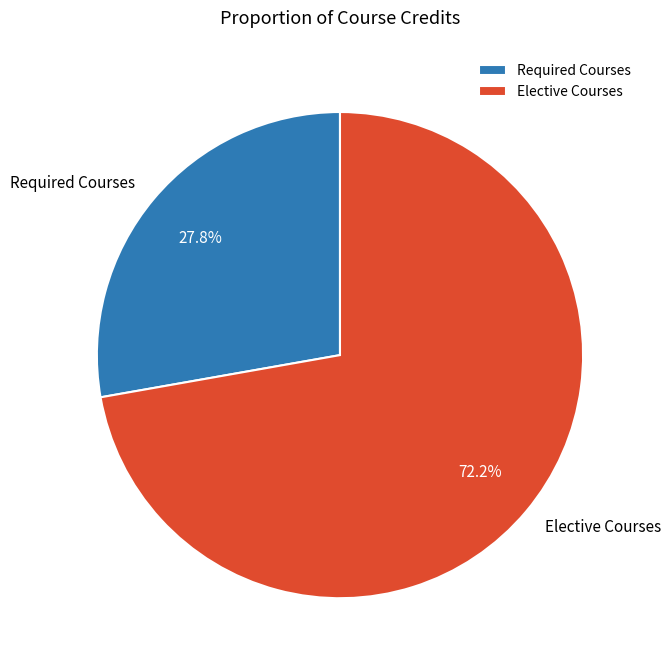

Which has a higher value, Elective Courses or Required Courses?

Elective Courses